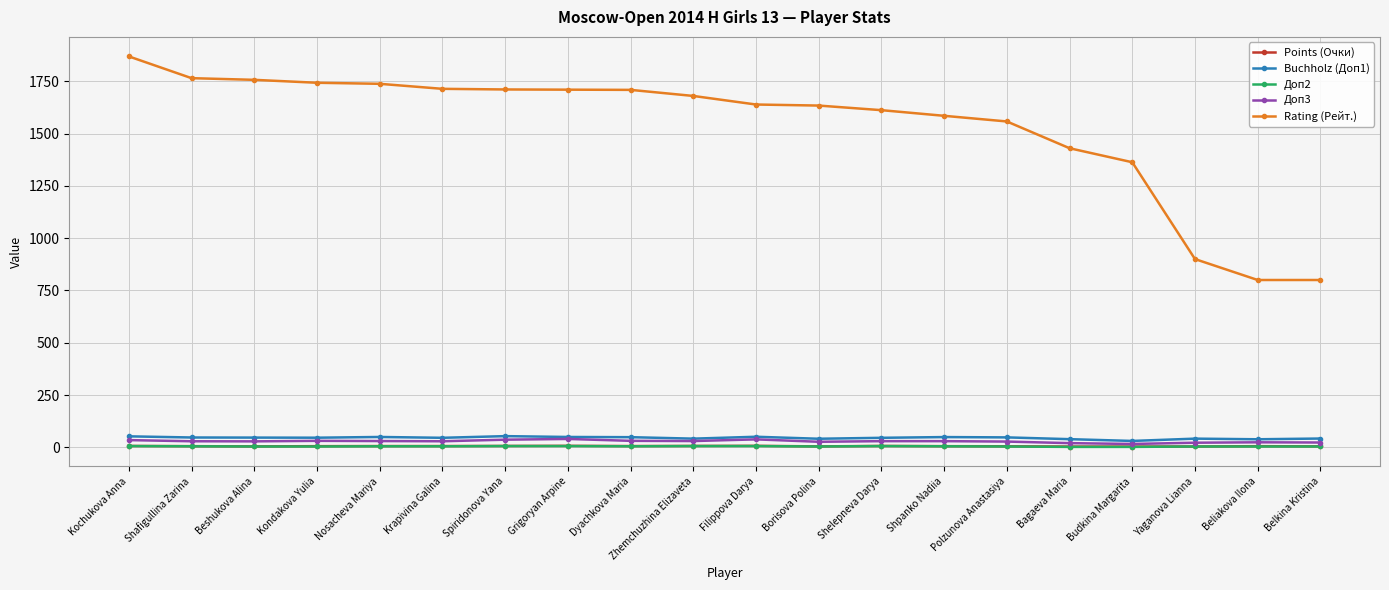

Which category has the highest value across all series?

Kochukova Anna